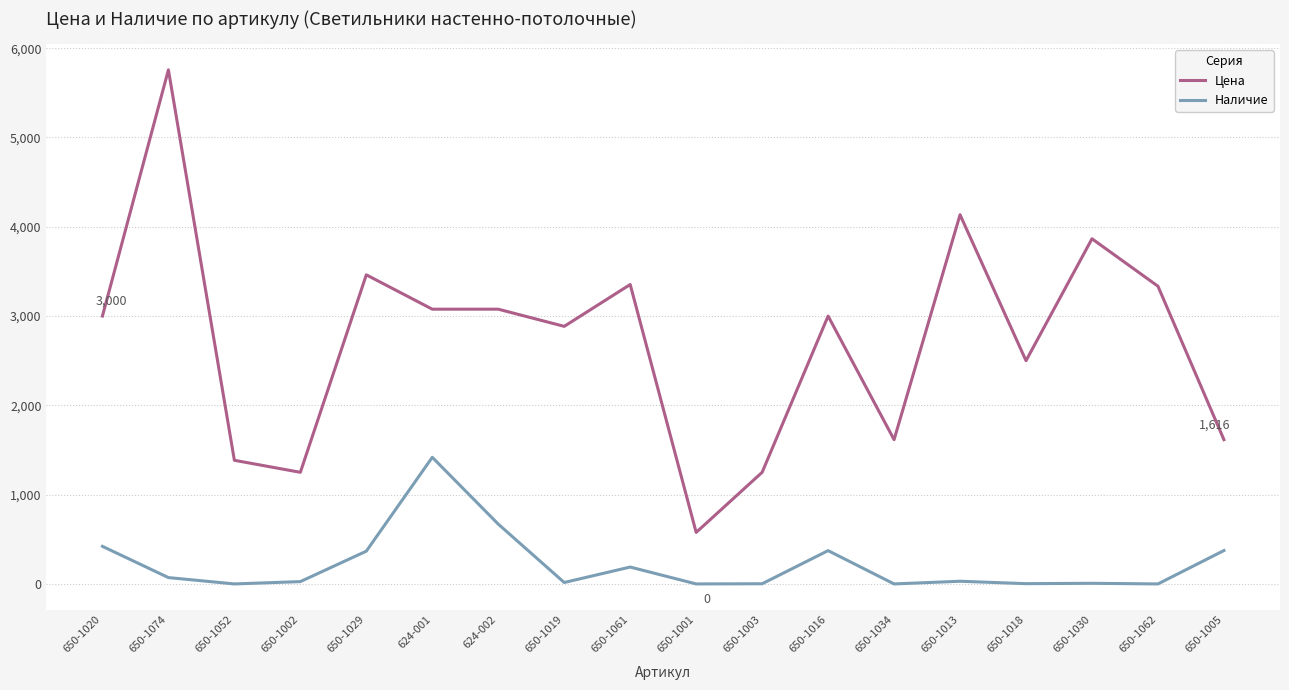

At how many categories does at least one series exceed 852?

17